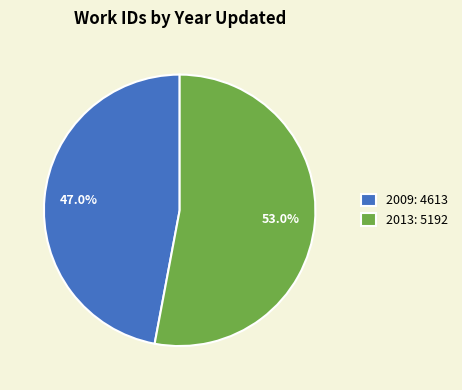

Which has a higher value, 2013: 5192 or 2009: 4613?

2013: 5192